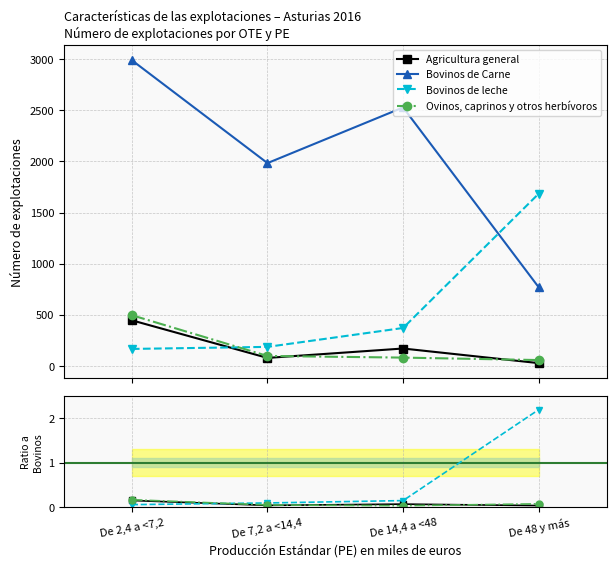

Is the value of Bovinos de Carne at De 7,2 a <14,4 greater than the value of Agricultura general at De 14,4 a <48?

Yes